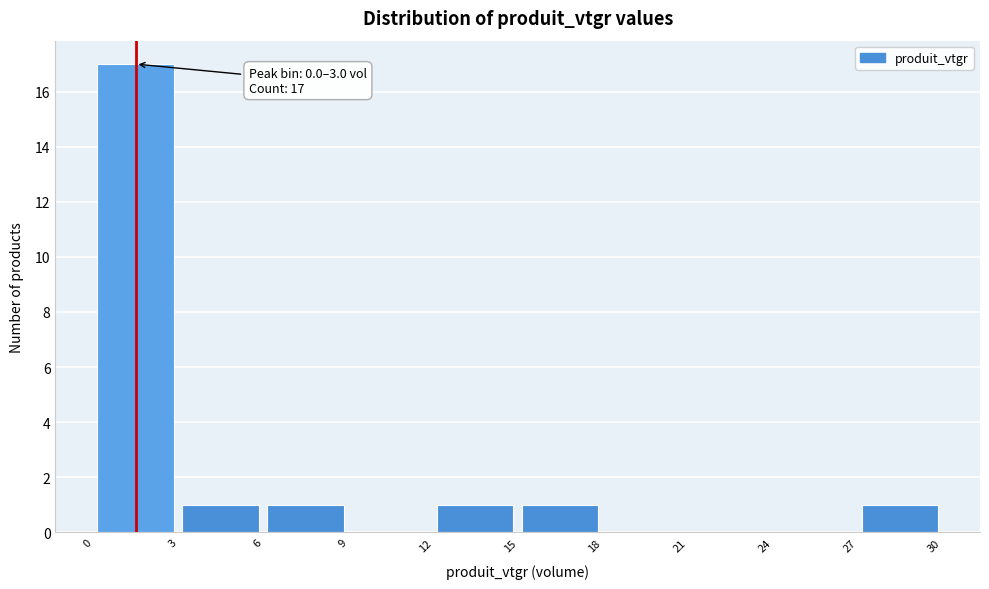

Over which range of the x-axis is the bar tallest?

0 to 3